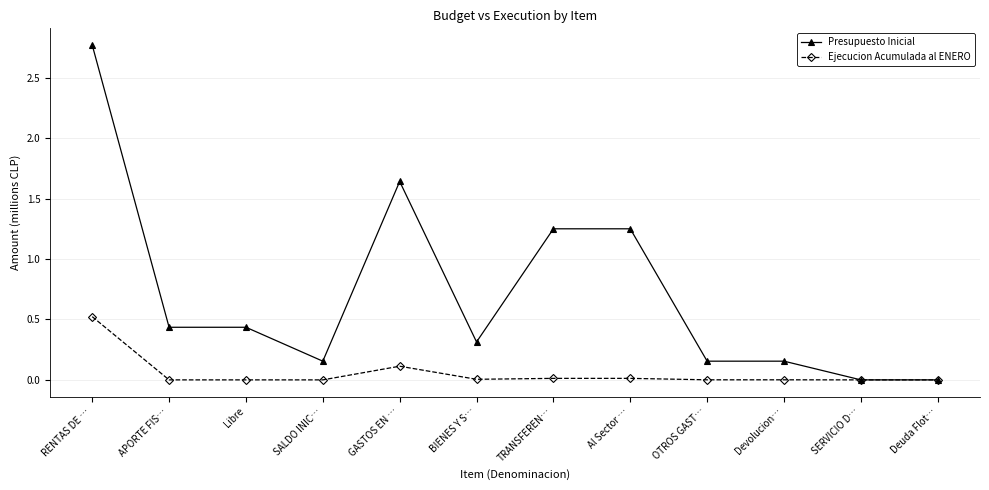

Is it true that Ejecucion Acumulada al ENERO equals 0.0 at Devolucion…?

True